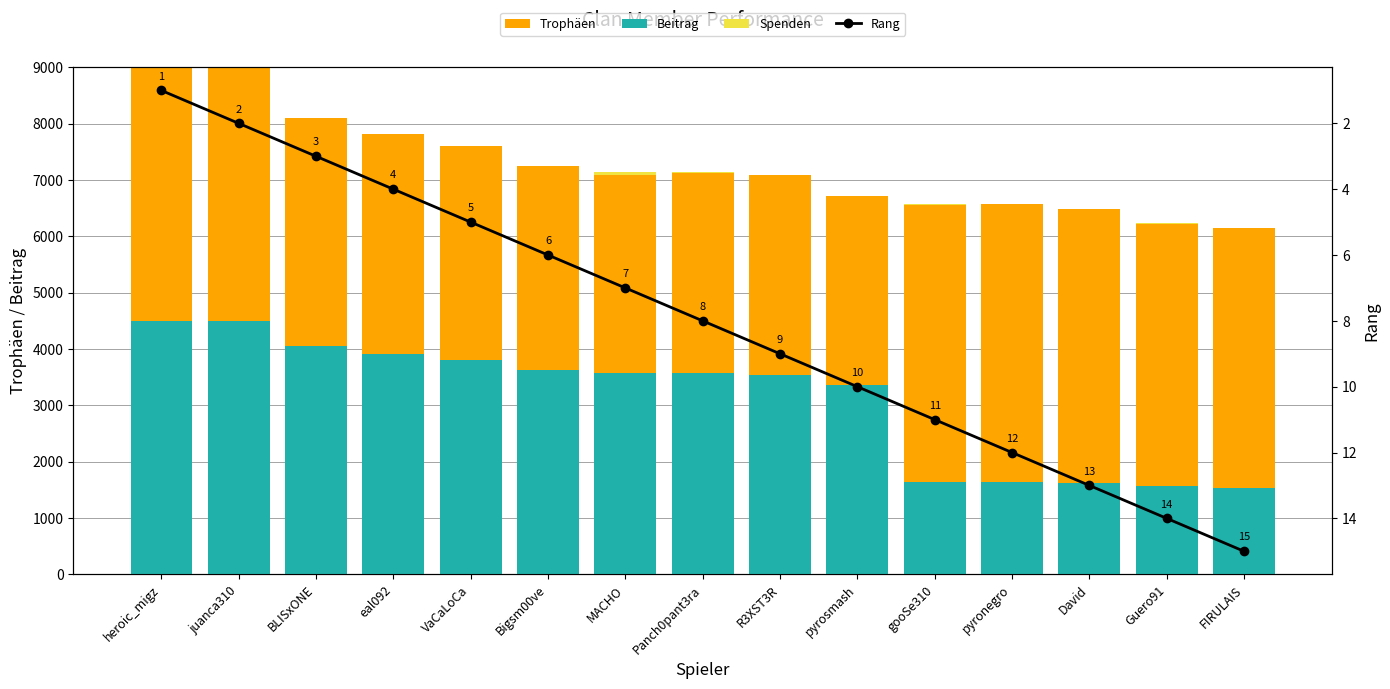

What is the spread (max minus min) of values at gooSe310?

6570